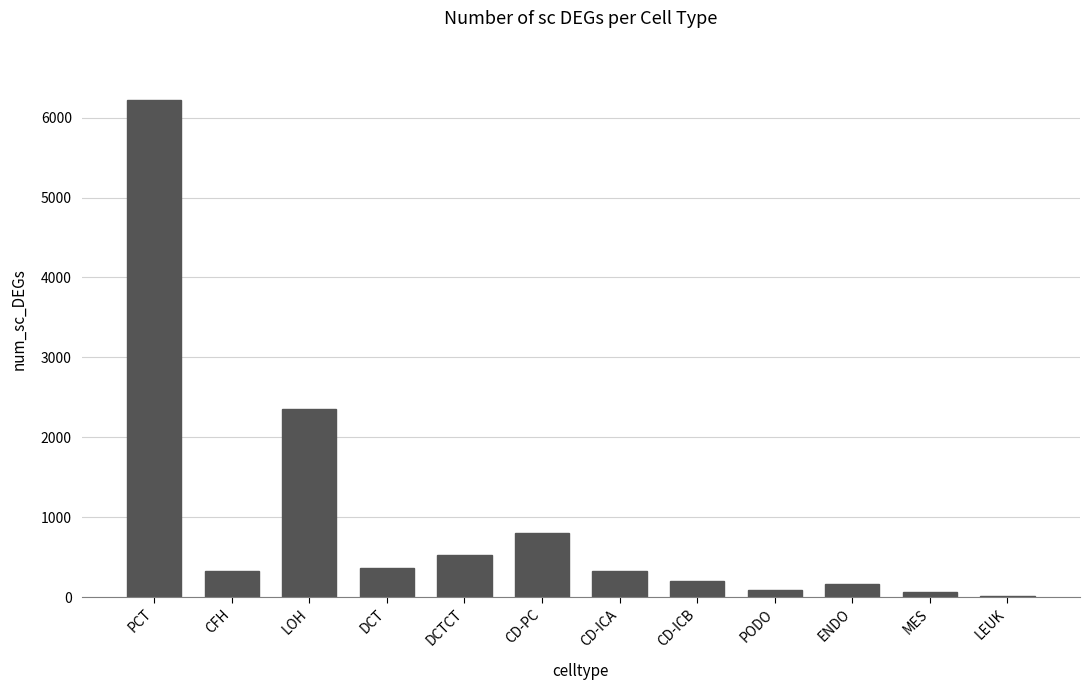

What is the ratio of the value at CD-PC to the value at CFH?

2.4